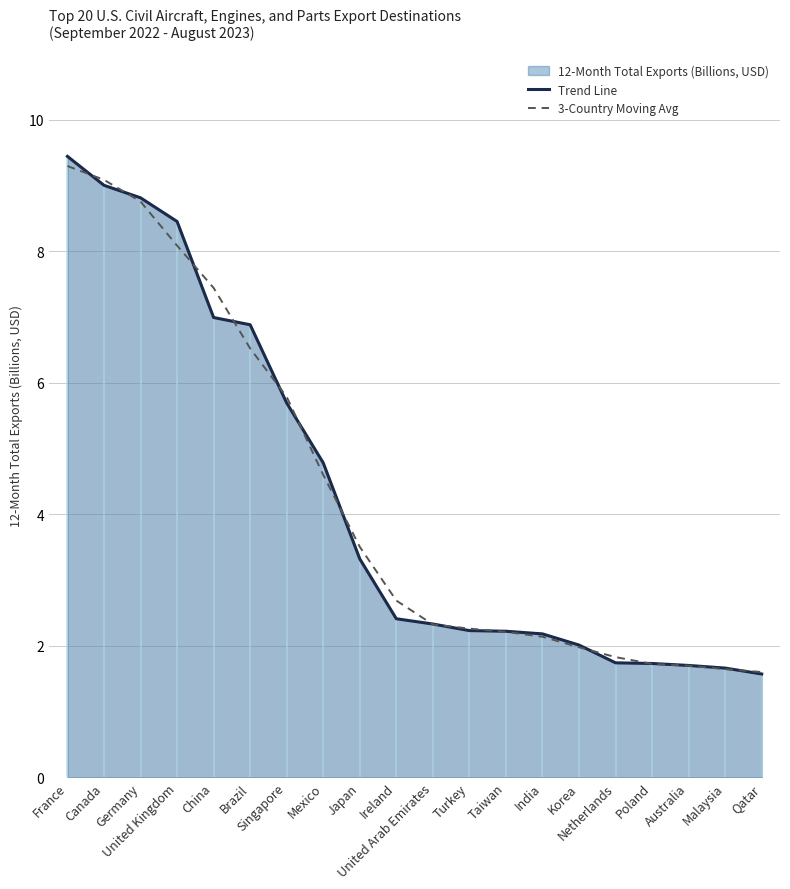

Rank the series at Canada from highest to lowest value.

3-Country Moving Avg, Trend Line